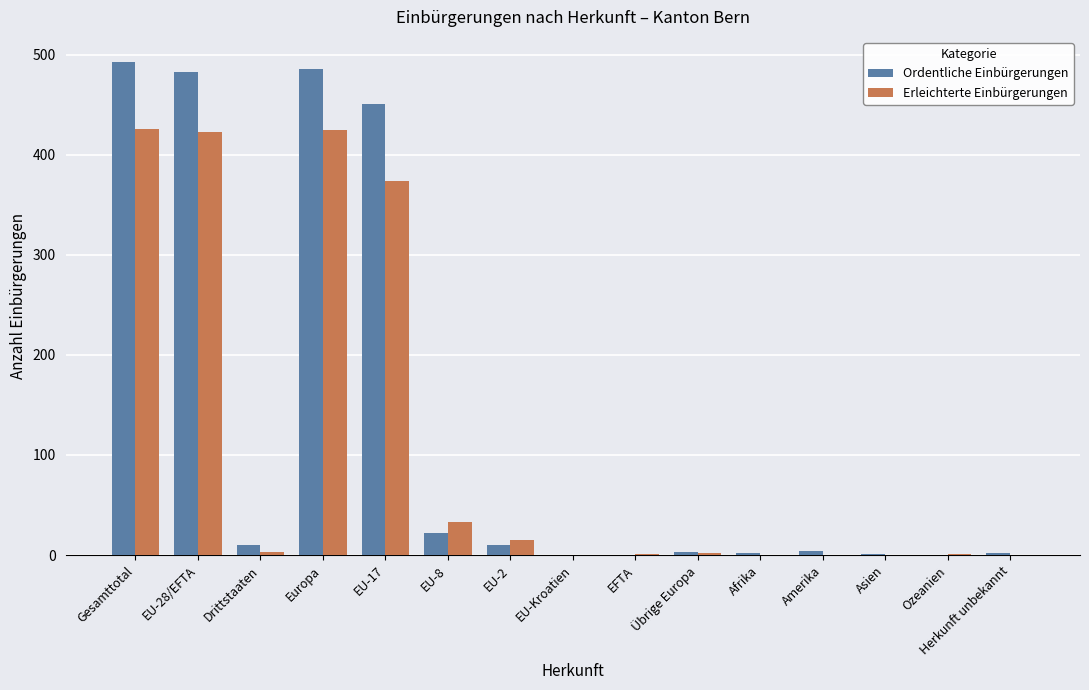

At which label is Ordentliche Einbürgerungen closest to 246?

EU-17